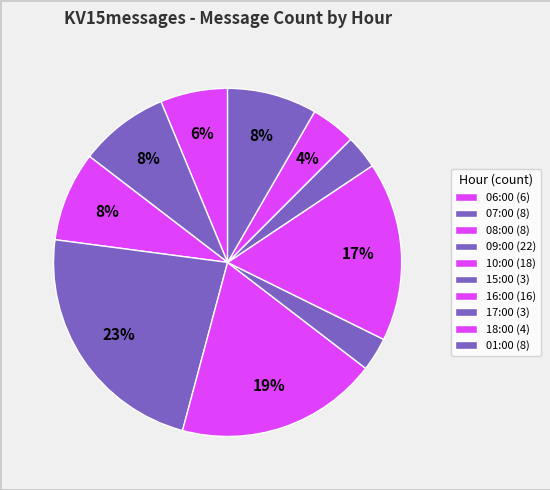

What is the ratio of the value at 17:00 to the value at 09:00?

0.1